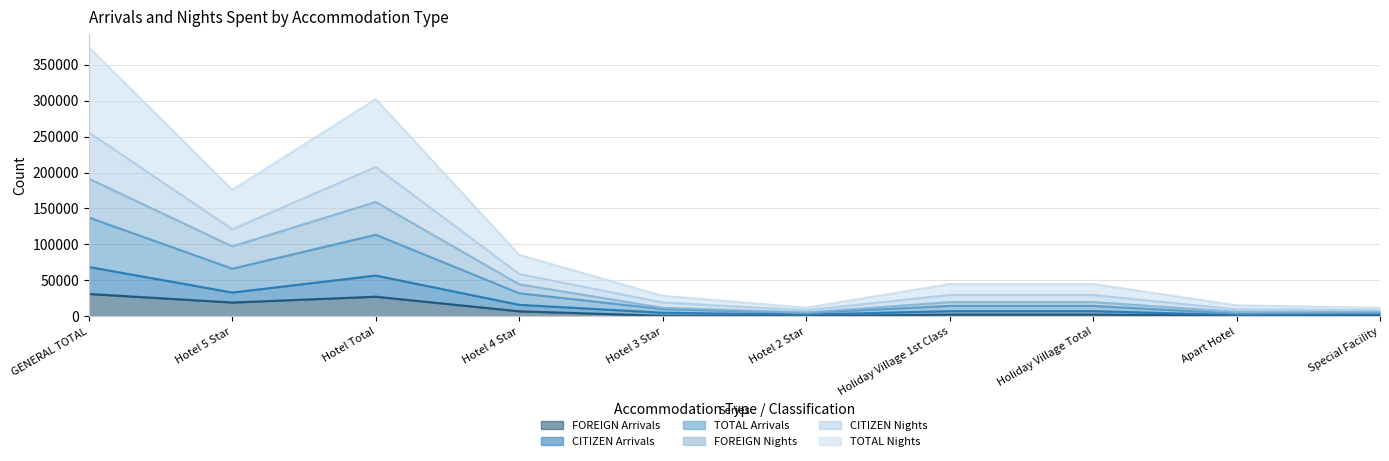

The value of FOREIGN Arrivals at Holiday Village Total is 2485. True or false?

True